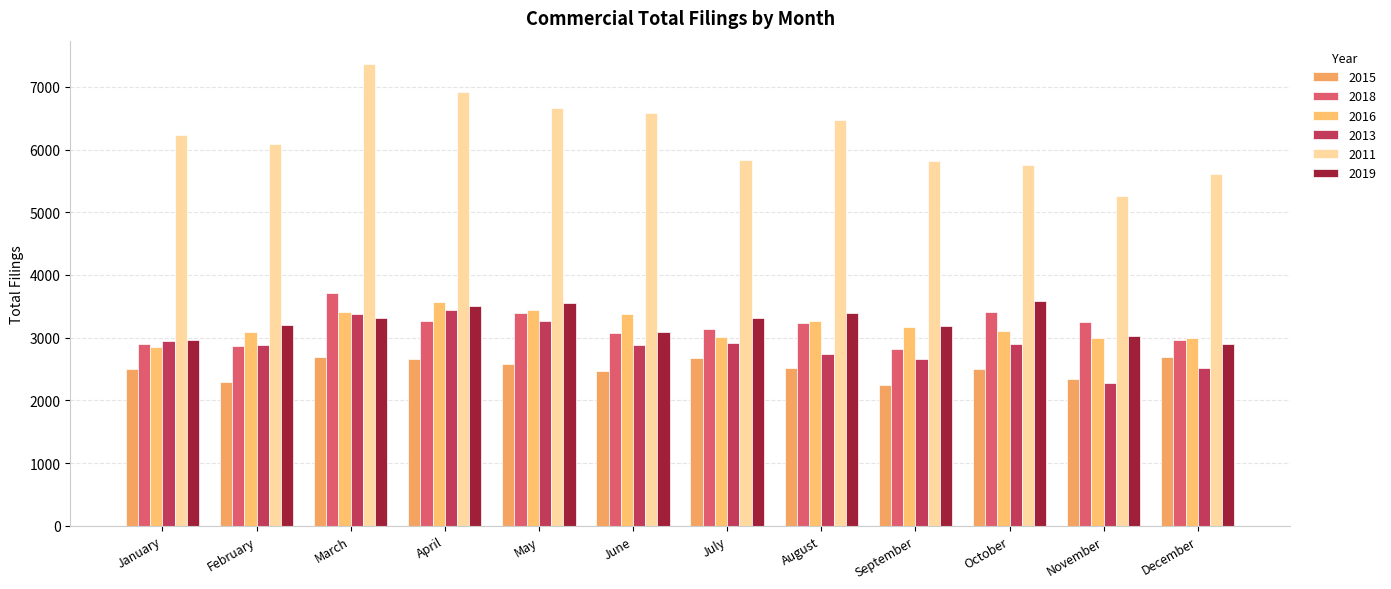

What is the maximum value shown in the chart?

7369